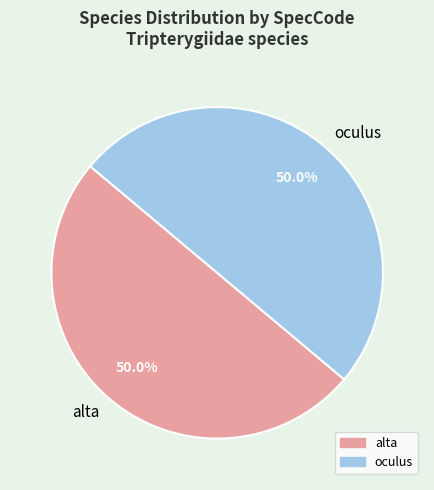

What is the ratio of the value at oculus to the value at alta?

1.0